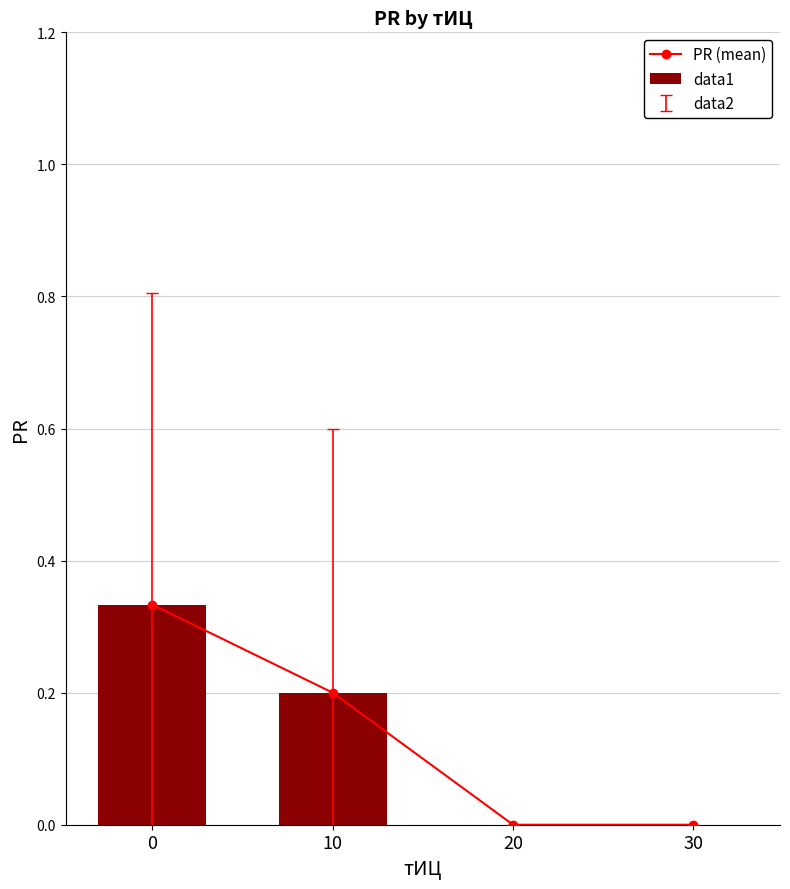

The value of PR (mean) at 20 is 0.2. True or false?

False